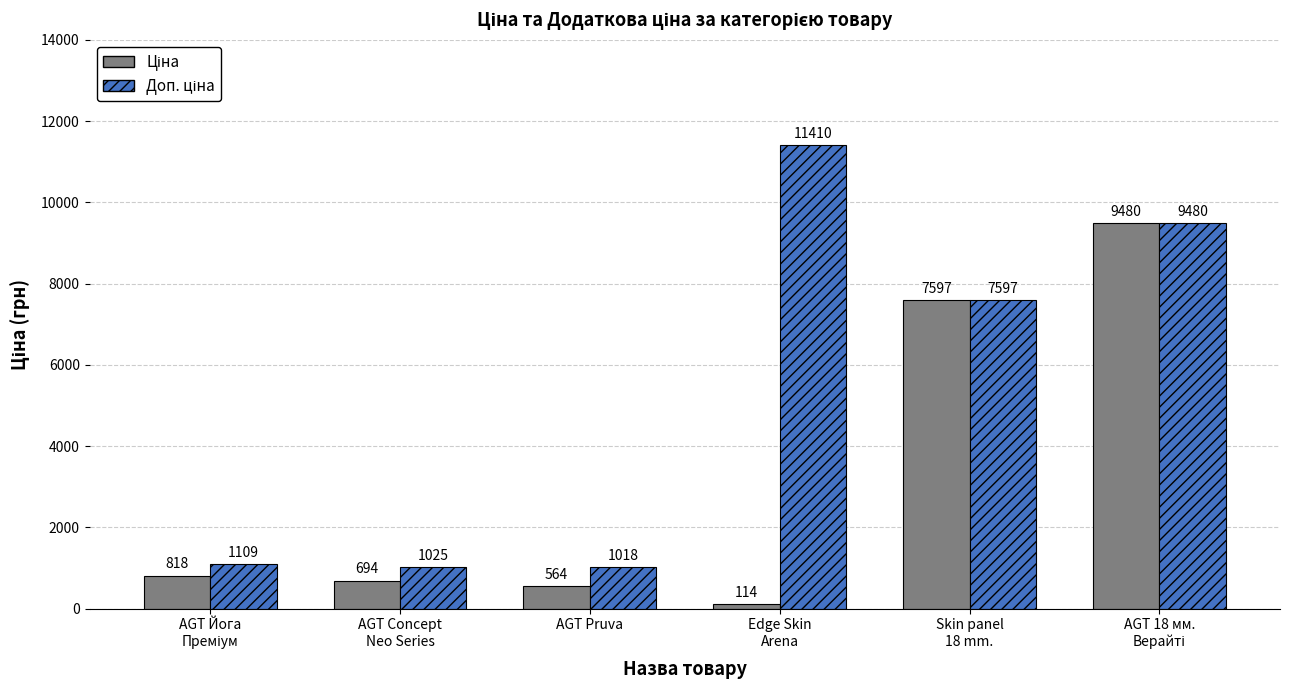

What is the label of the 3rd bar from the left?

AGT Pruva